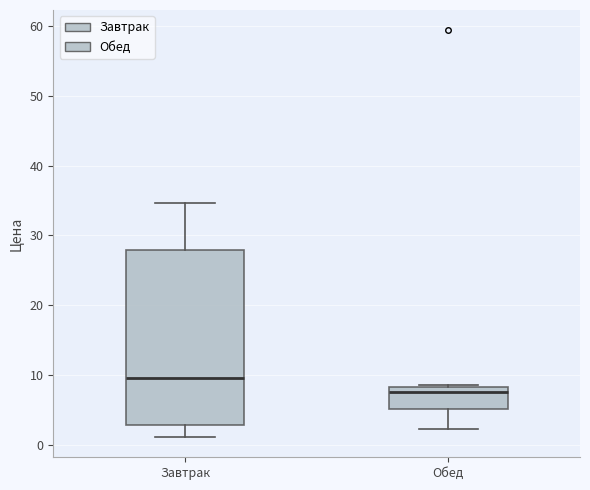

Which box's median line is the lowest?

Обед